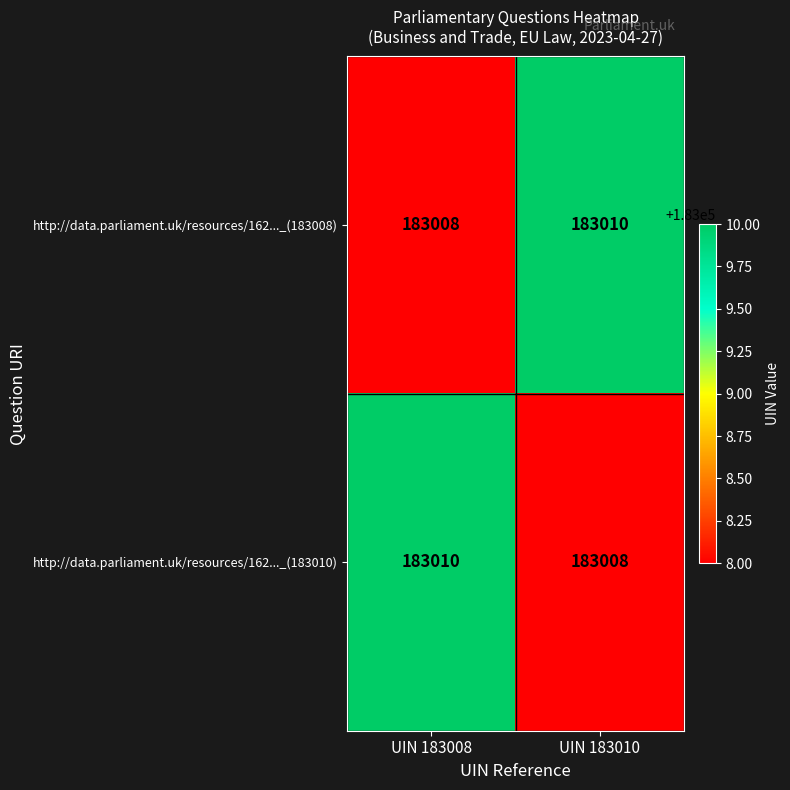

What is the average value of the http://data.parliament.uk/resources/162..._(183010) series?

183009